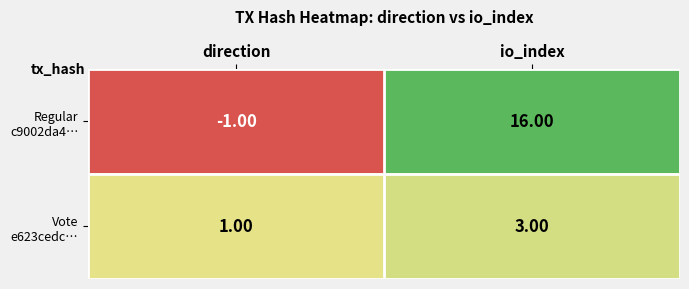

Which label corresponds to the smallest value in the chart?

direction